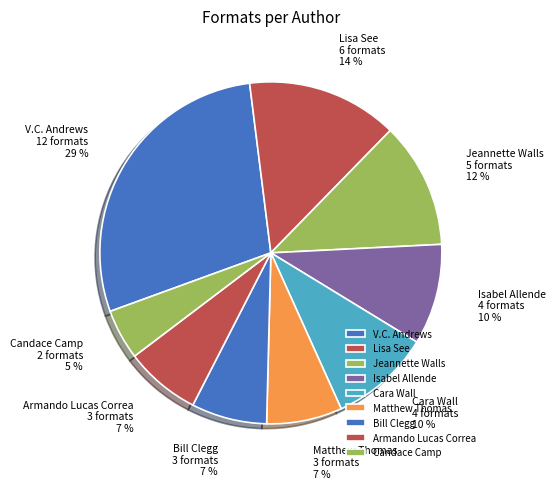

To the nearest percent, what is the difference between the largest and smallest slice percentages?

24%